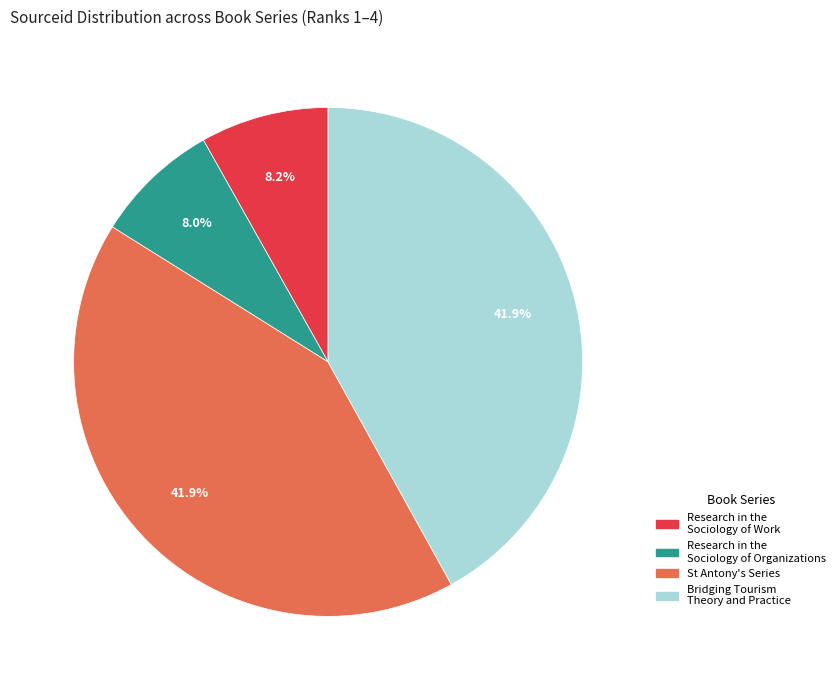

Combined, do Bridging Tourism Theory and Practice and St Antony's Series account for over 50%?

Yes